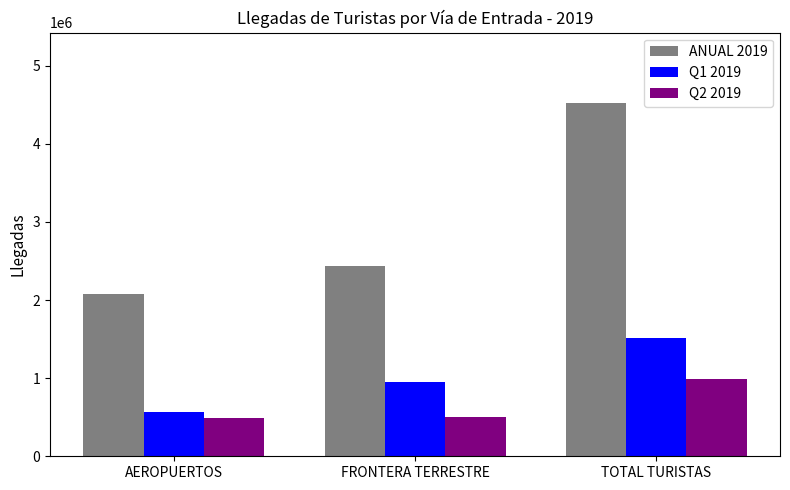

Count the number of data series in this chart.

3